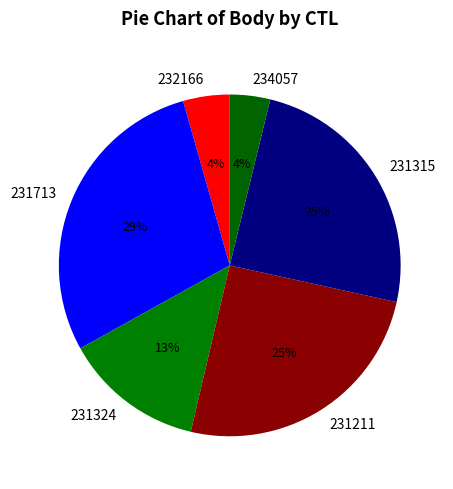

Do 234057 and 231315 together represent more than half of the pie?

No